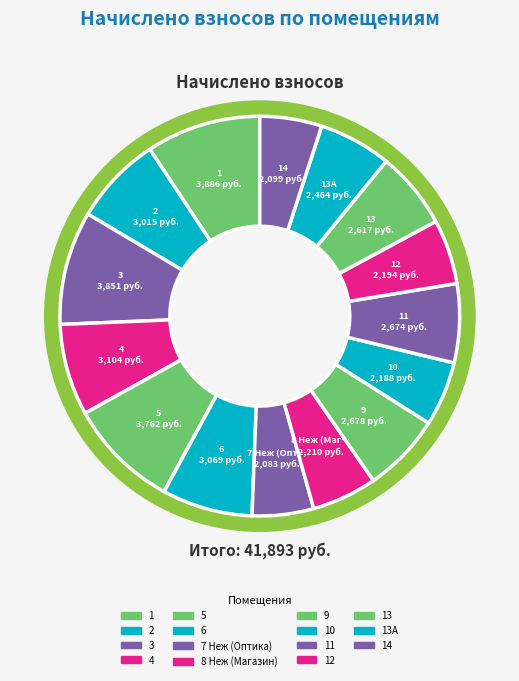

Is it true that 13А is 13% of the pie?

False